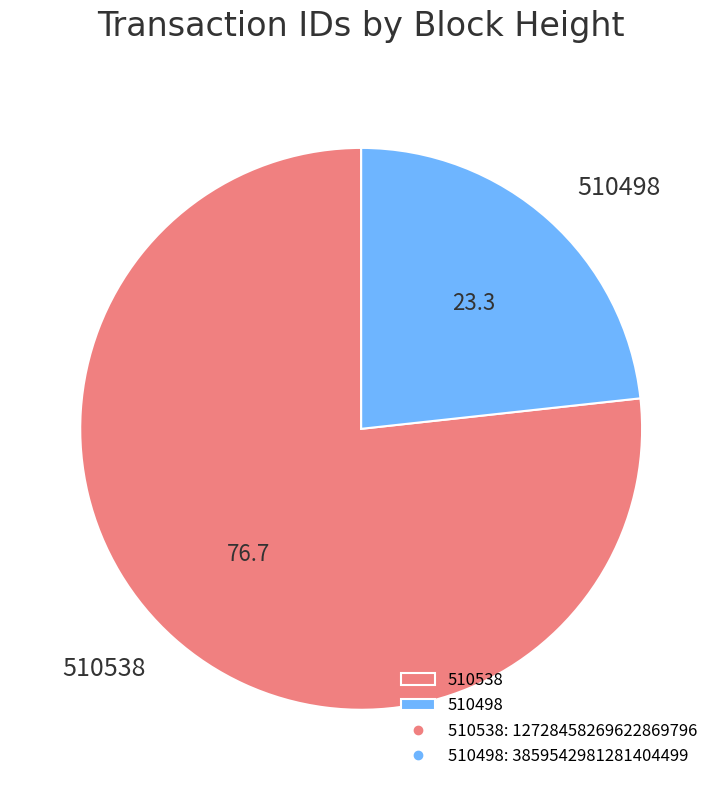

Which category has the biggest portion of the pie?

510538